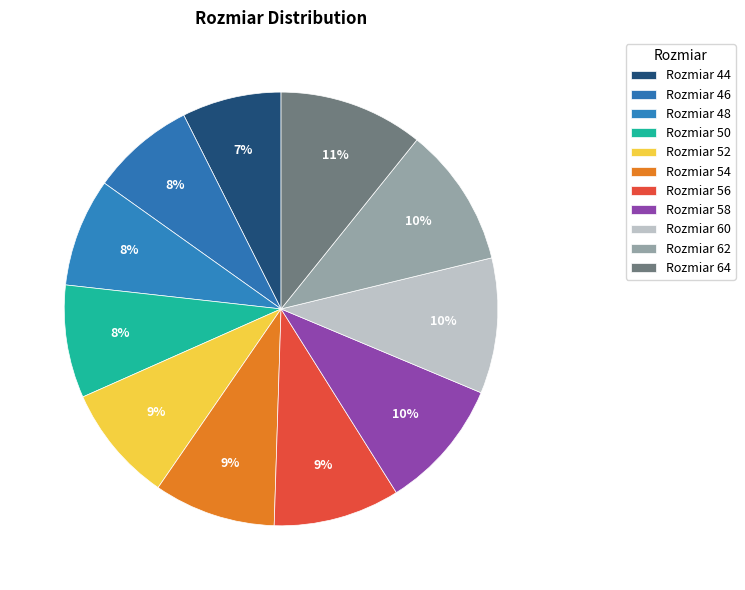

Rank the categories by value from highest to lowest.

64, 62, 60, 58, 56, 54, 52, 50, 48, 46, 44